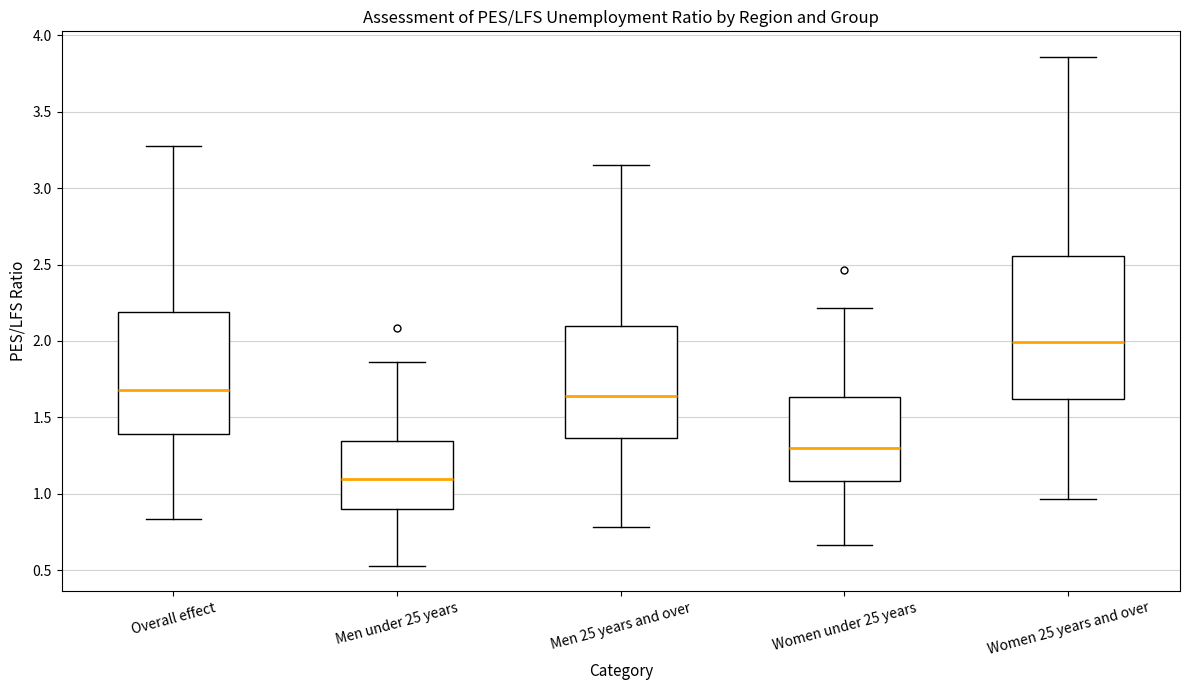

Where is the lower edge of the box for Men 25 years and over on the y-axis? The values are not printed on the chart, so give them approximately, as read against the axis.

1.35